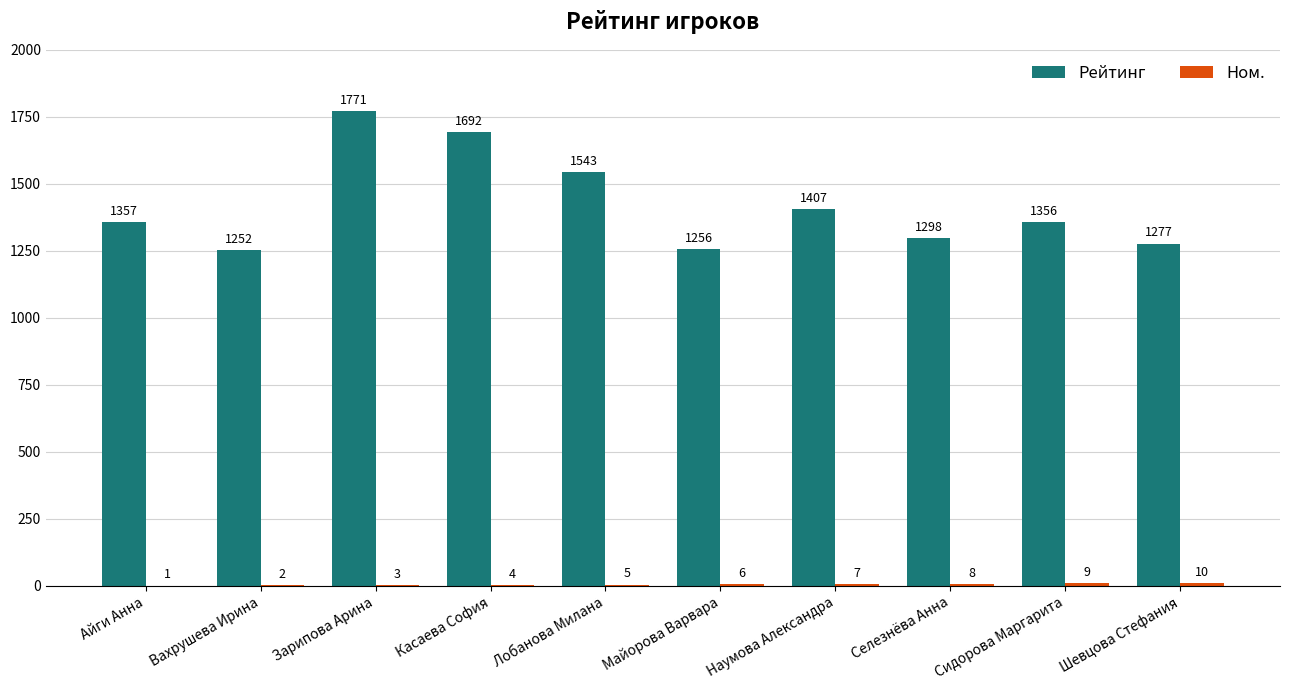

What value does the Рейтинг series have at Селезнёва Анна, to the nearest 10?

1300